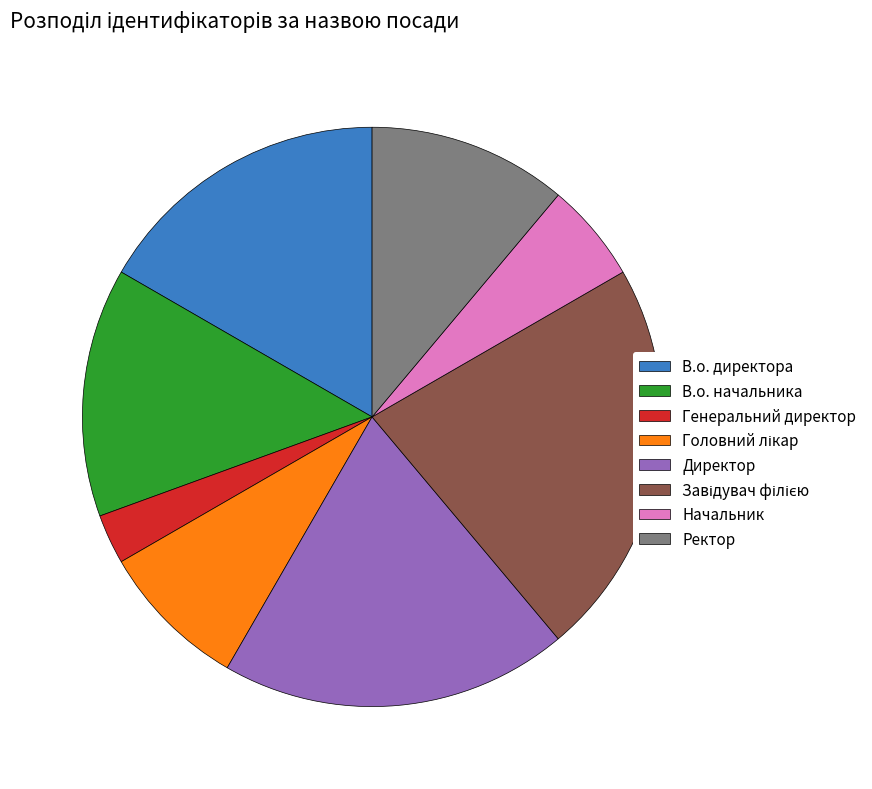

How many segments does this pie chart have?

8